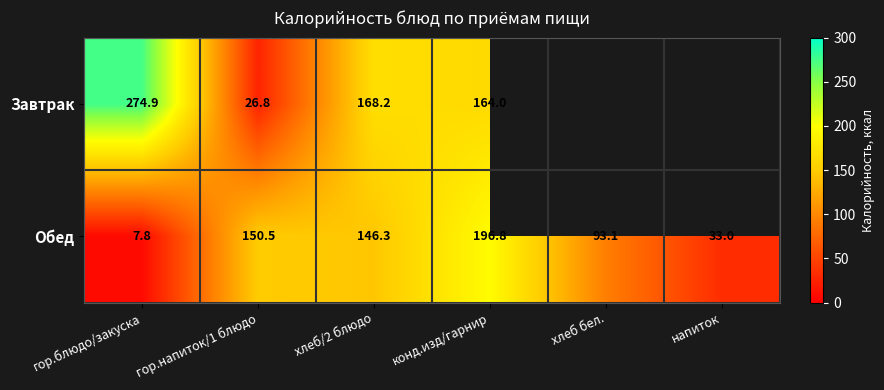

Which category has the highest value in the Обед series?

конд.изд/гарнир